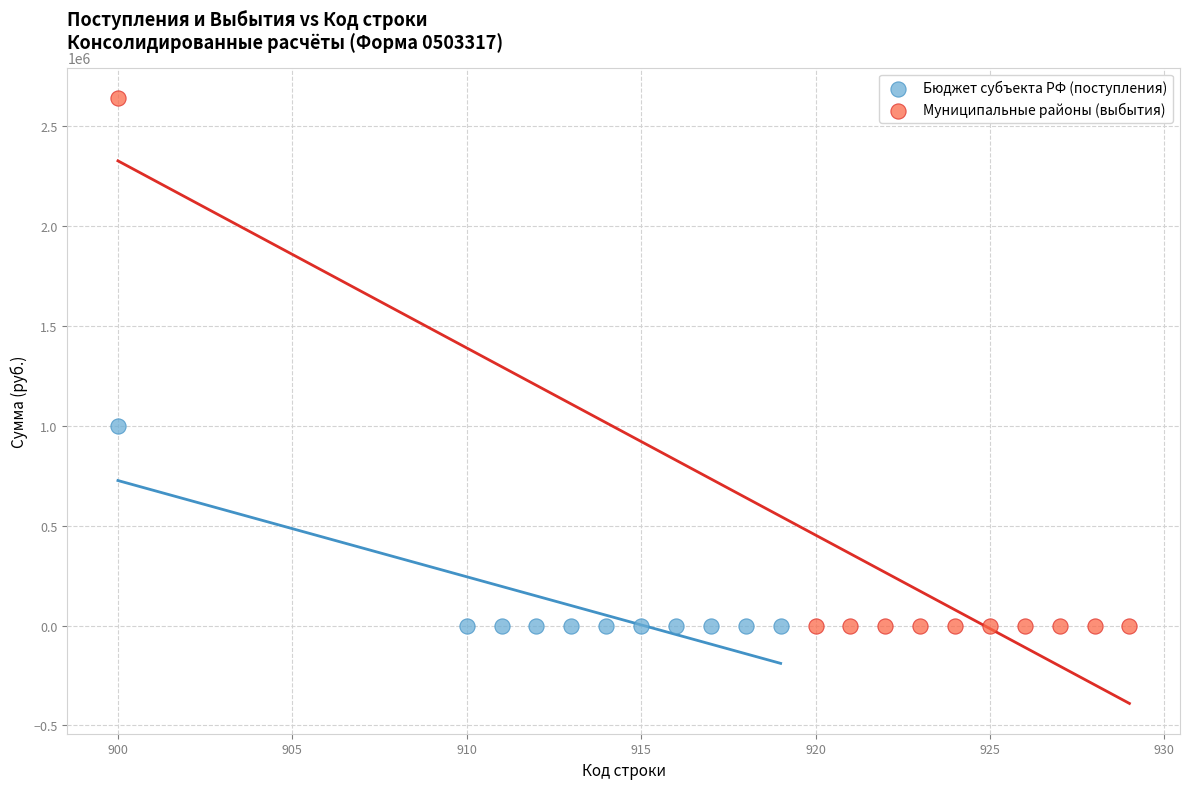

Which series has the widest spread of Y values?

Муниципальные районы (выбытия)